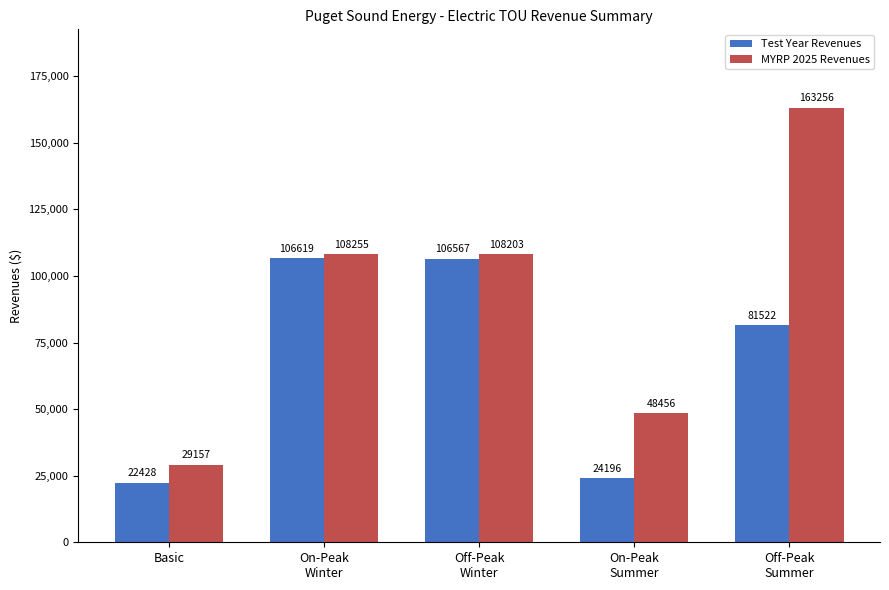

Which series has the largest range (max minus min)?

MYRP 2025 Revenues